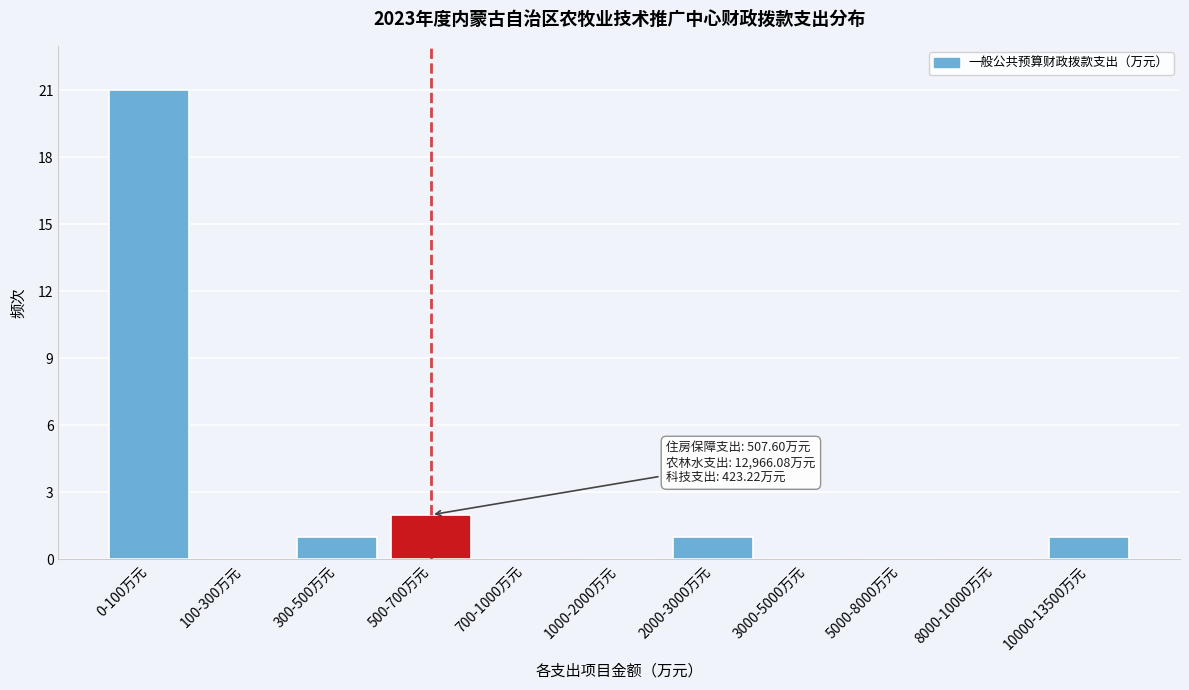

Reading right to left, extract all data points from this chart.

10000-13500万元=1	8000-10000万元=0	5000-8000万元=0	3000-5000万元=0	2000-3000万元=1	1000-2000万元=0	700-1000万元=0	500-700万元=2	300-500万元=1	100-300万元=0	0-100万元=21